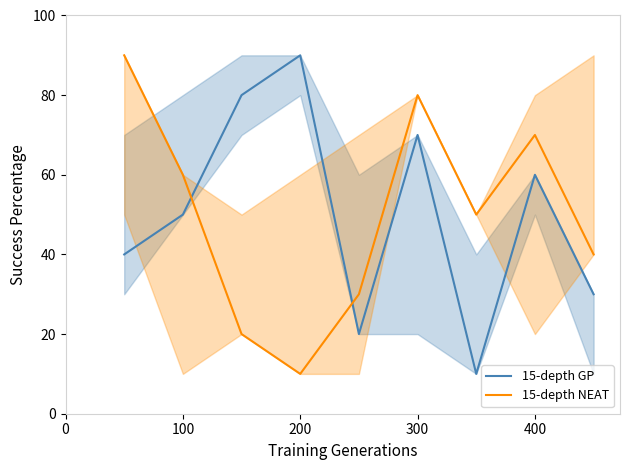

How many lines are shown in the chart?

2